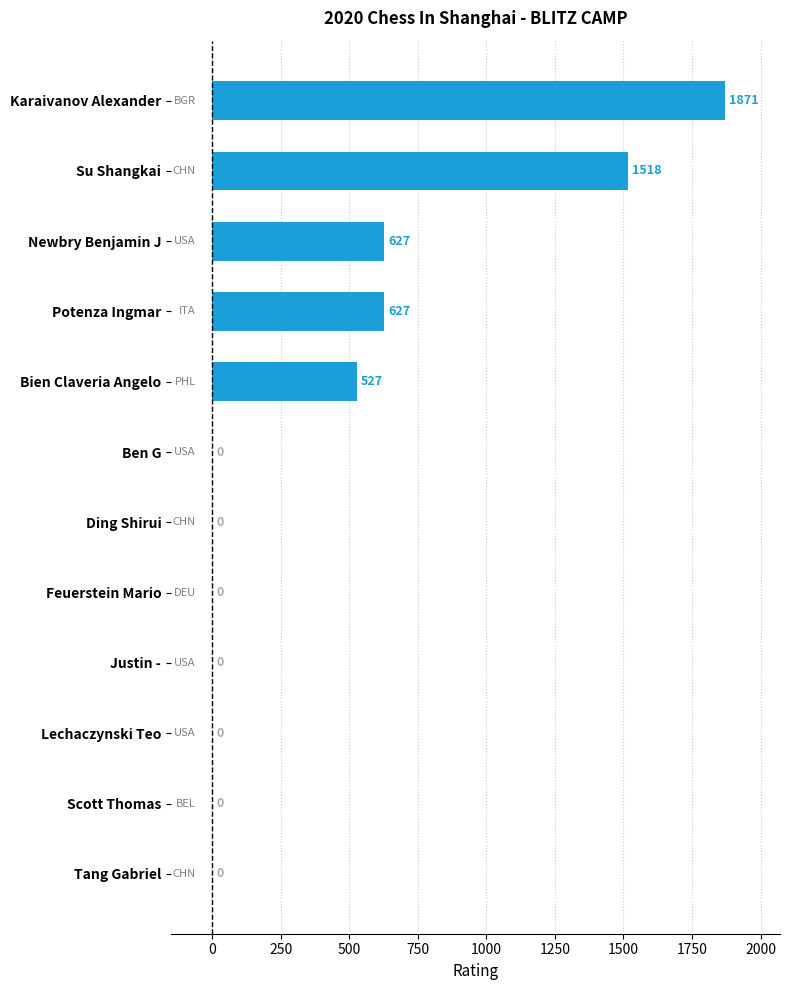

Is it true that the value at Karaivanov Alexander is 996?

False